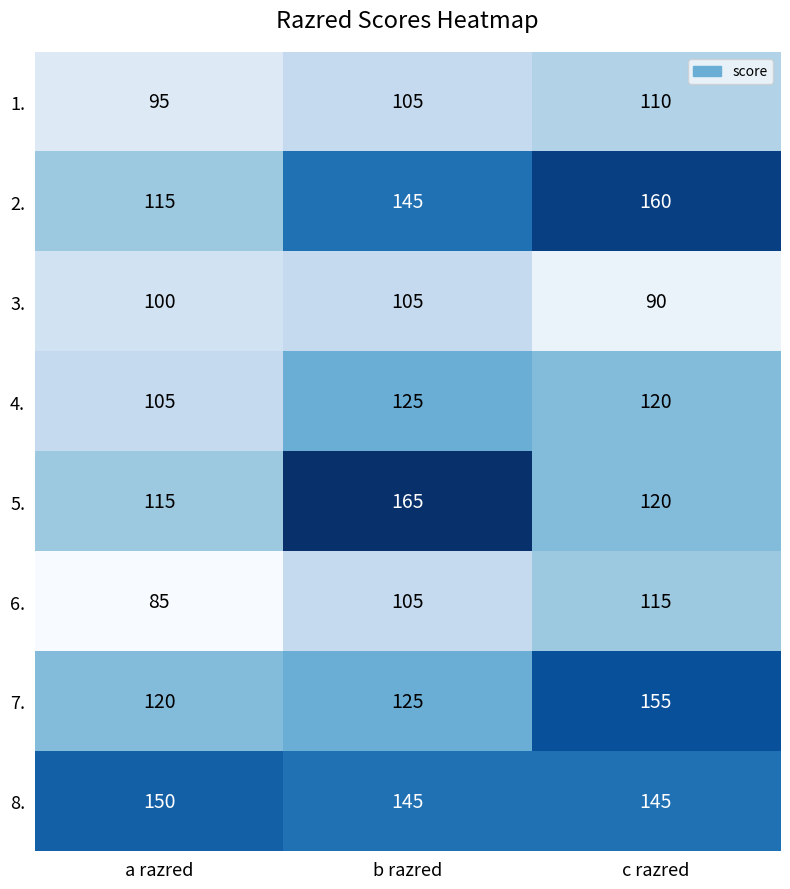

Between a razred and c razred, which series saw the biggest shift?

2.